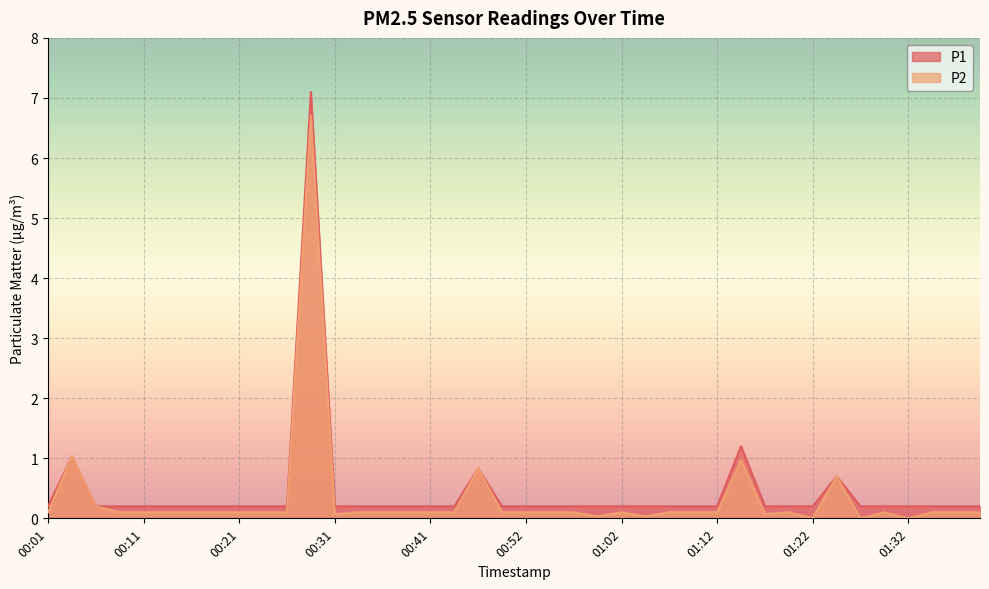

Reading left to right, extract all data points from this chart.

P1: 00:01=0.2	00:04=1.0	00:06=0.2	00:09=0.2	00:11=0.2	00:14=0.2	00:16=0.2	00:19=0.2	00:21=0.2	00:24=0.2	00:26=0.2	00:29=7.1	00:31=0.2	00:33=0.2	00:36=0.2	00:38=0.2	00:41=0.2	00:44=0.2	00:46=0.8	00:49=0.2	00:52=0.2	00:54=0.2	00:57=0.2	00:59=0.2	01:02=0.2	01:04=0.2	01:07=0.2	01:09=0.2	01:12=0.2	01:14=1.2	01:17=0.2	01:19=0.2	01:22=0.2	01:25=0.7	01:27=0.2	01:30=0.2	01:32=0.2	01:35=0.2	01:40=0.2	01:42=0.2
P2: 00:01=0.1	00:04=1.0	00:06=0.2	00:09=0.1	00:11=0.1	00:14=0.1	00:16=0.1	00:19=0.1	00:21=0.1	00:24=0.1	00:26=0.1	00:29=6.7	00:31=0.1	00:33=0.1	00:36=0.1	00:38=0.1	00:41=0.1	00:44=0.1	00:46=0.8	00:49=0.1	00:52=0.1	00:54=0.1	00:57=0.1	00:59=0.0	01:02=0.1	01:04=0.0	01:07=0.1	01:09=0.1	01:12=0.1	01:14=1.0	01:17=0.1	01:19=0.1	01:22=0.0	01:25=0.7	01:27=0.0	01:30=0.1	01:32=0.0	01:35=0.1	01:40=0.1	01:42=0.1